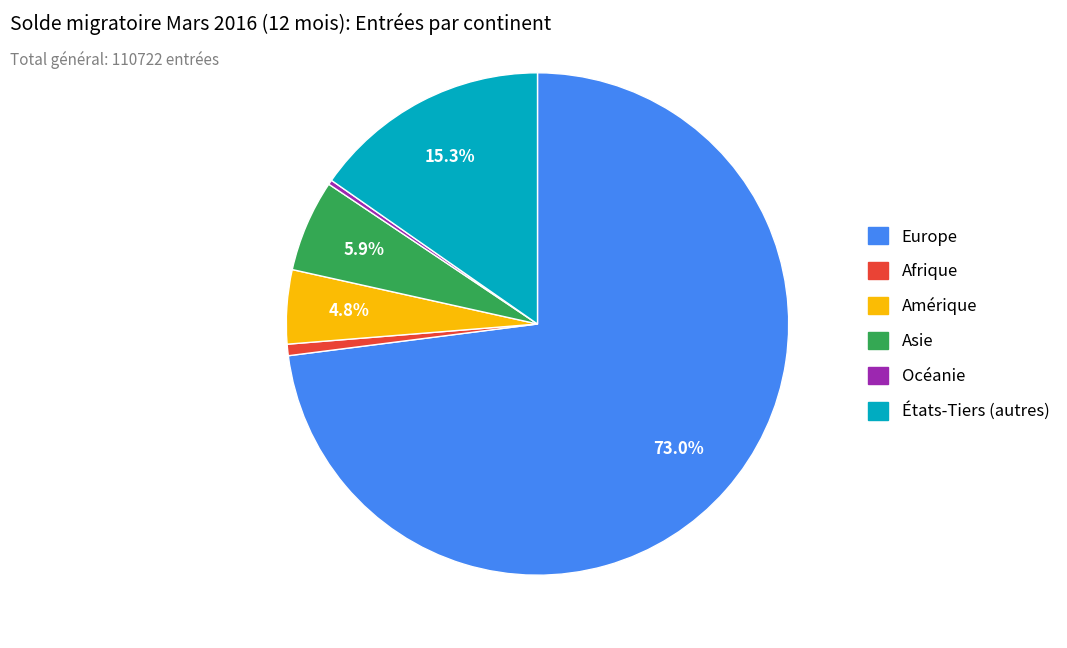

What percentage is the Asie slice, to the nearest percent?

6%